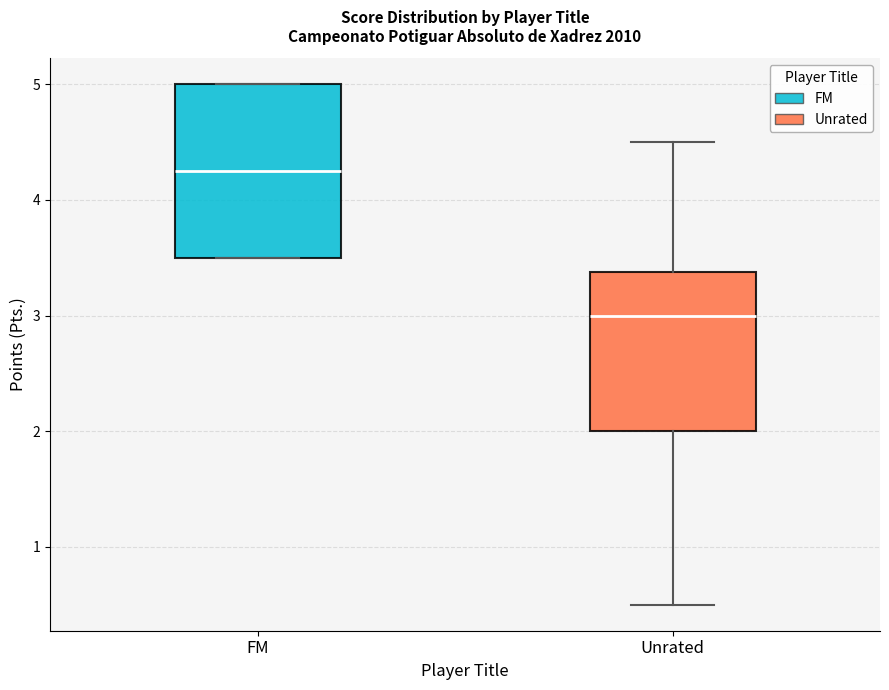

Which box's median line is the lowest?

Unrated